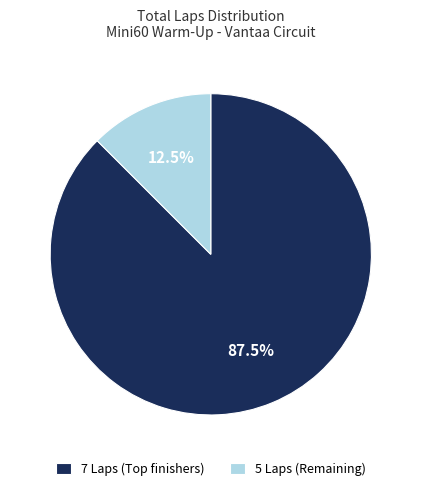

Does any single category account for the majority?

Yes